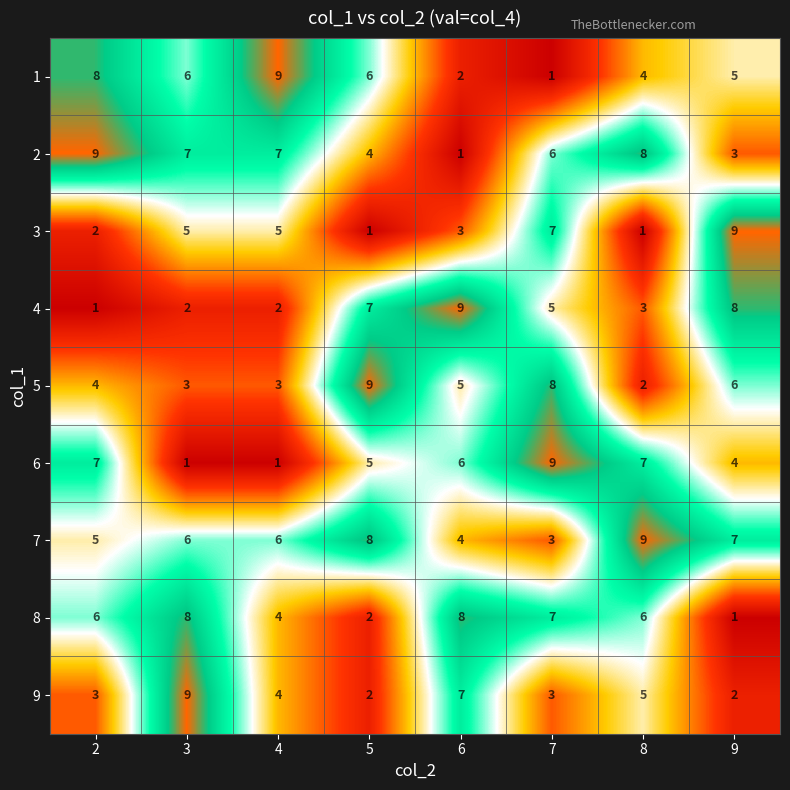

What is the difference between the maximum and minimum values in the 9 series?

7